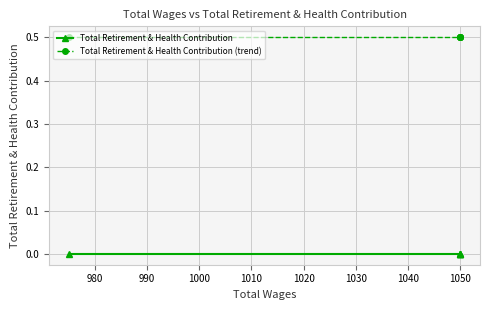

True or false: Total Retirement & Health Contribution and Total Retirement & Health Contribution (trend) intersect in this chart.

False